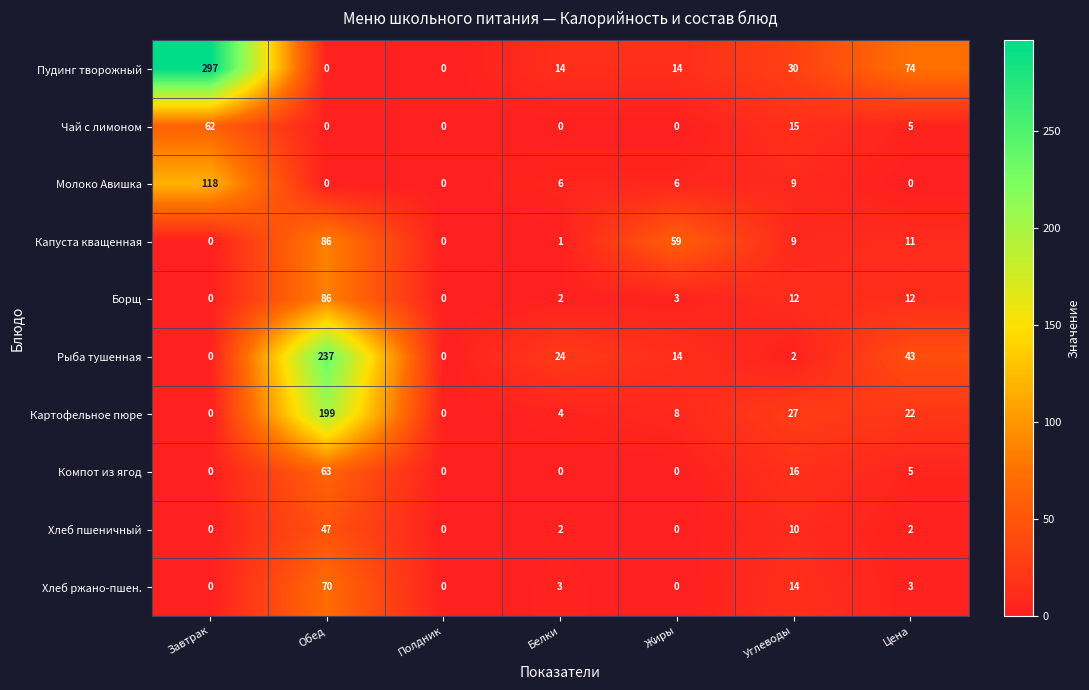

True or false: Картофельное пюре has a value of 8 at Жиры.

True